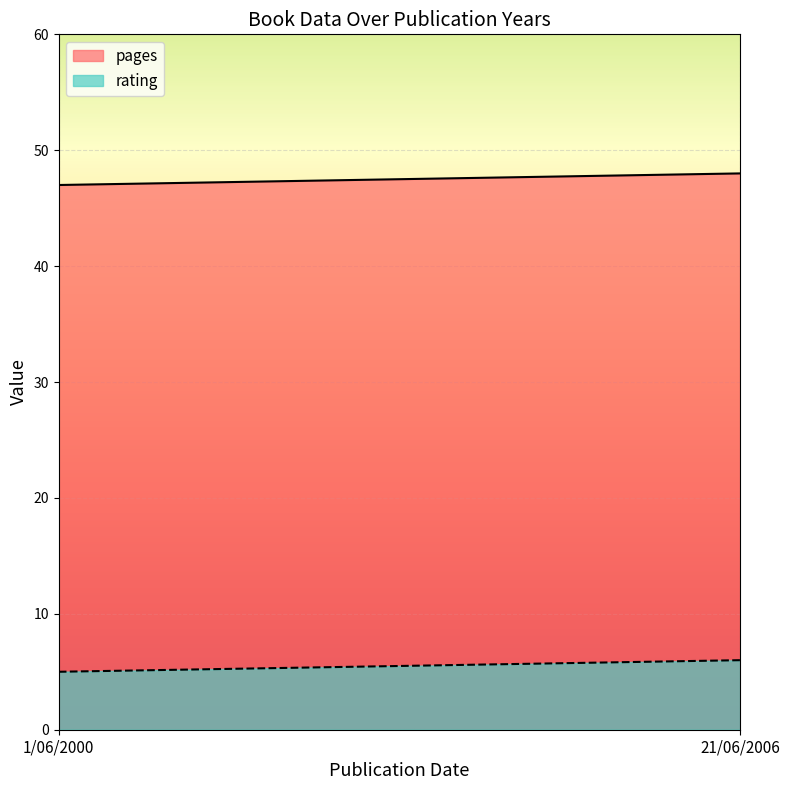

What is the approximate value of pages at 21/06/2006?

48